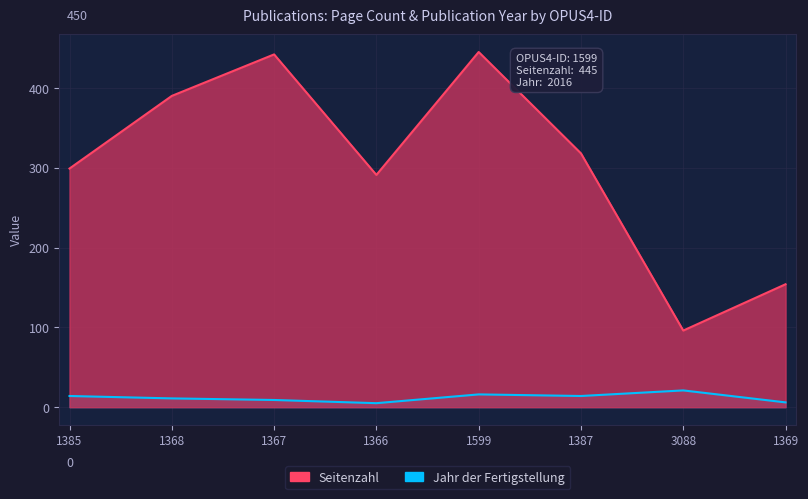

How many values in the Jahr der Fertigstellung series are below 14?

4